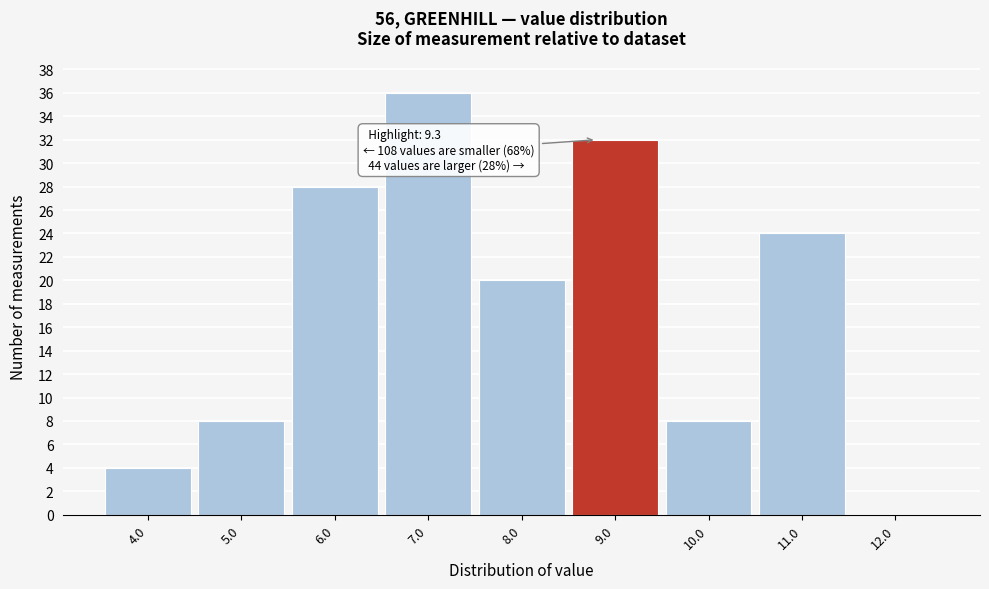

Reading right to left, extract all data points from this chart.

12.0=0	11.0=24	10.0=8	9.0=32	8.0=20	7.0=36	6.0=28	5.0=8	4.0=4